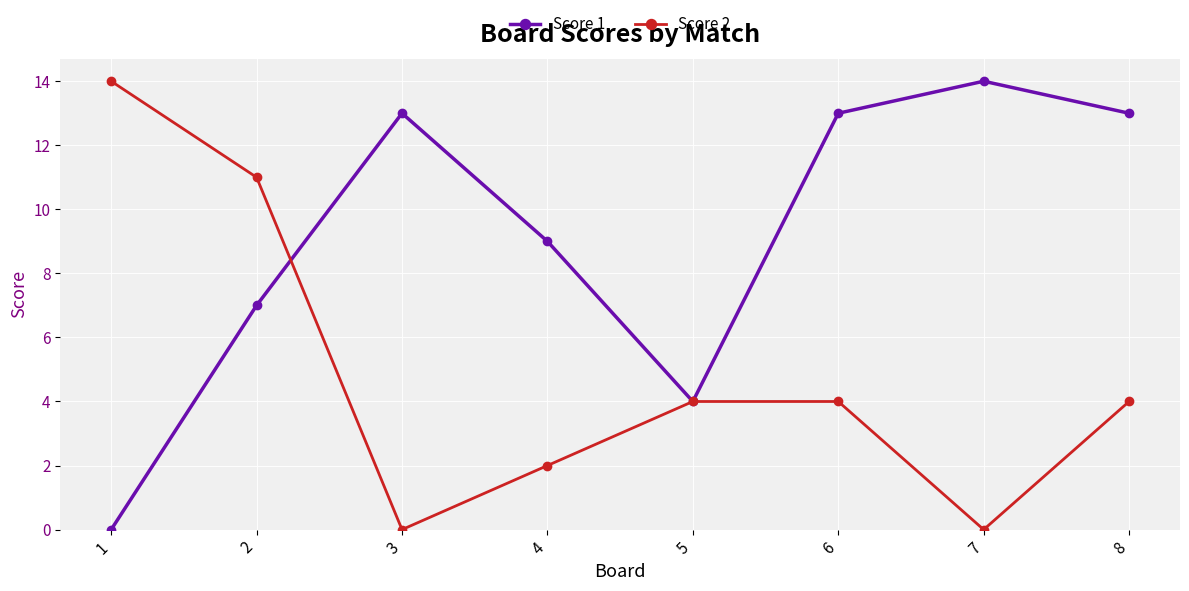

After their last crossing, which series has the higher values: Score 1 or Score 2?

Score 1